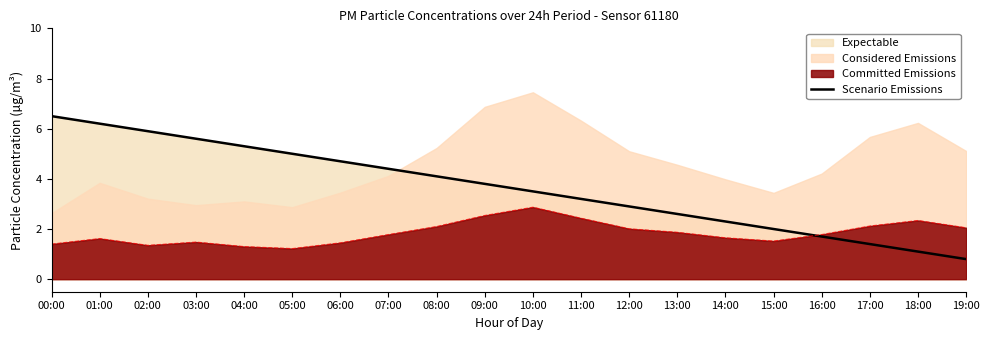

How many lines are shown in the chart?

1